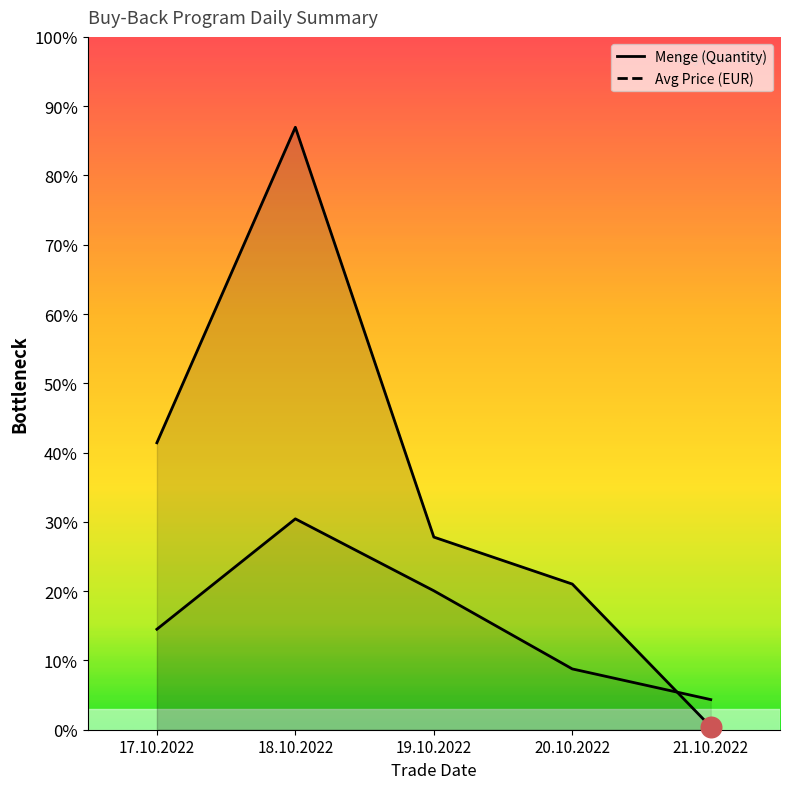

Which series reaches the maximum Y coordinate?

Menge (Quantity)